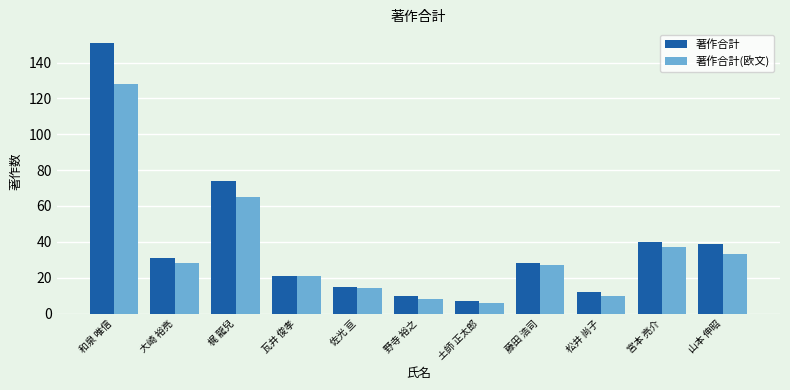

What is the label of the 2nd bar from the left?

大崎 裕亮